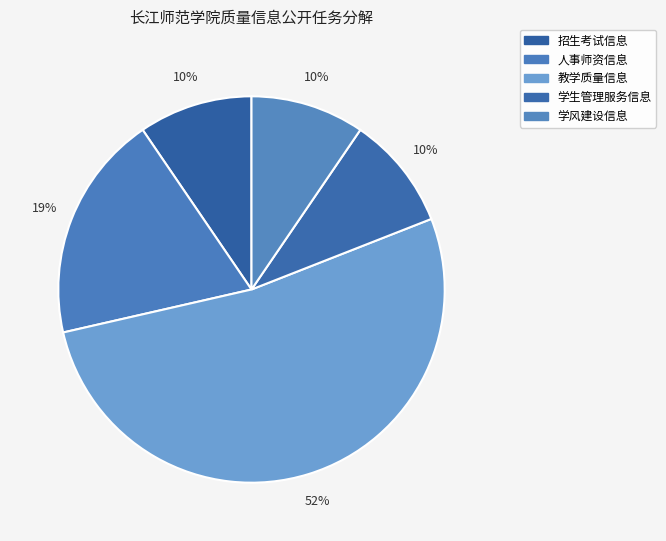

How many segments does this pie chart have?

5